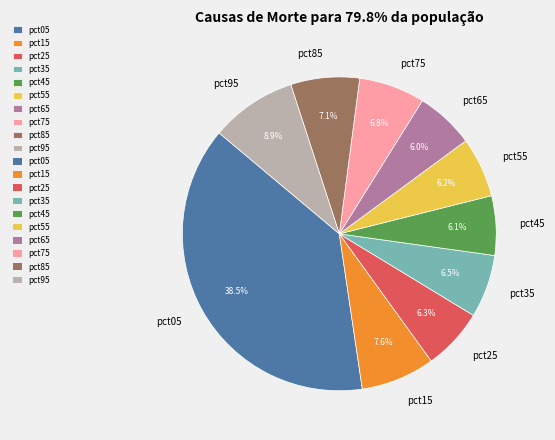

Is it true that pct75 is 7% of the pie?

True